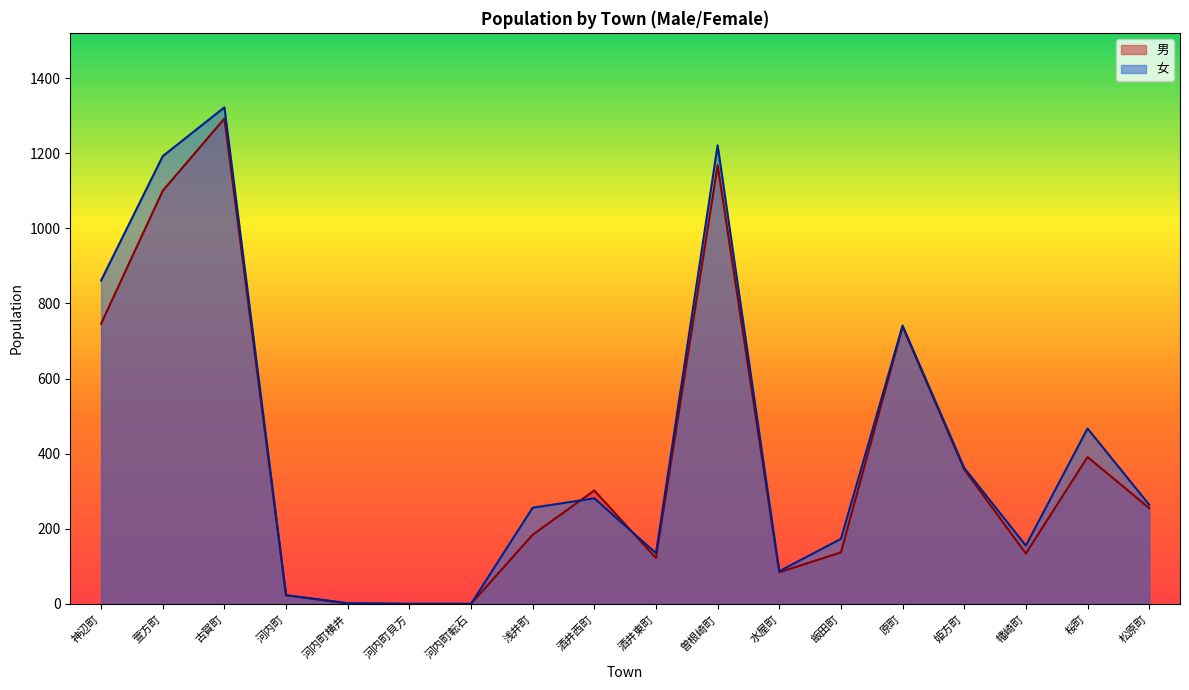

What is the difference between the maximum and second lowest values in the 女 series?

1322